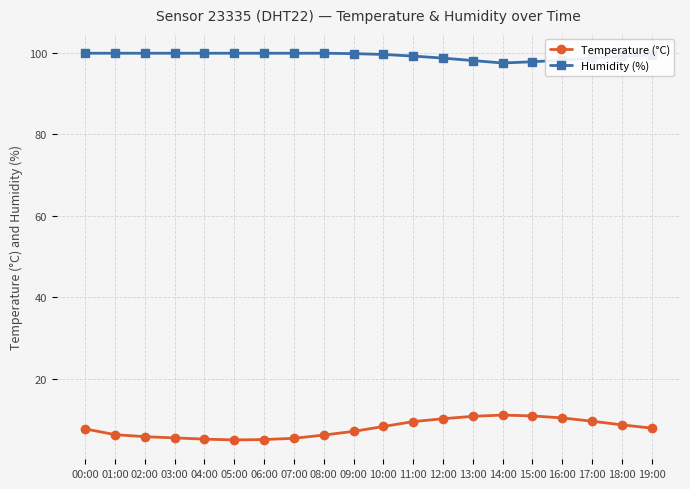

What position from the left is 06:00?

7